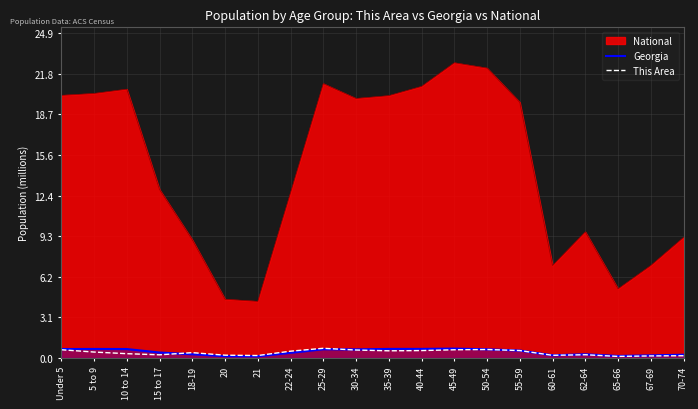

At which label is Georgia closest to 429956?

15 to 17